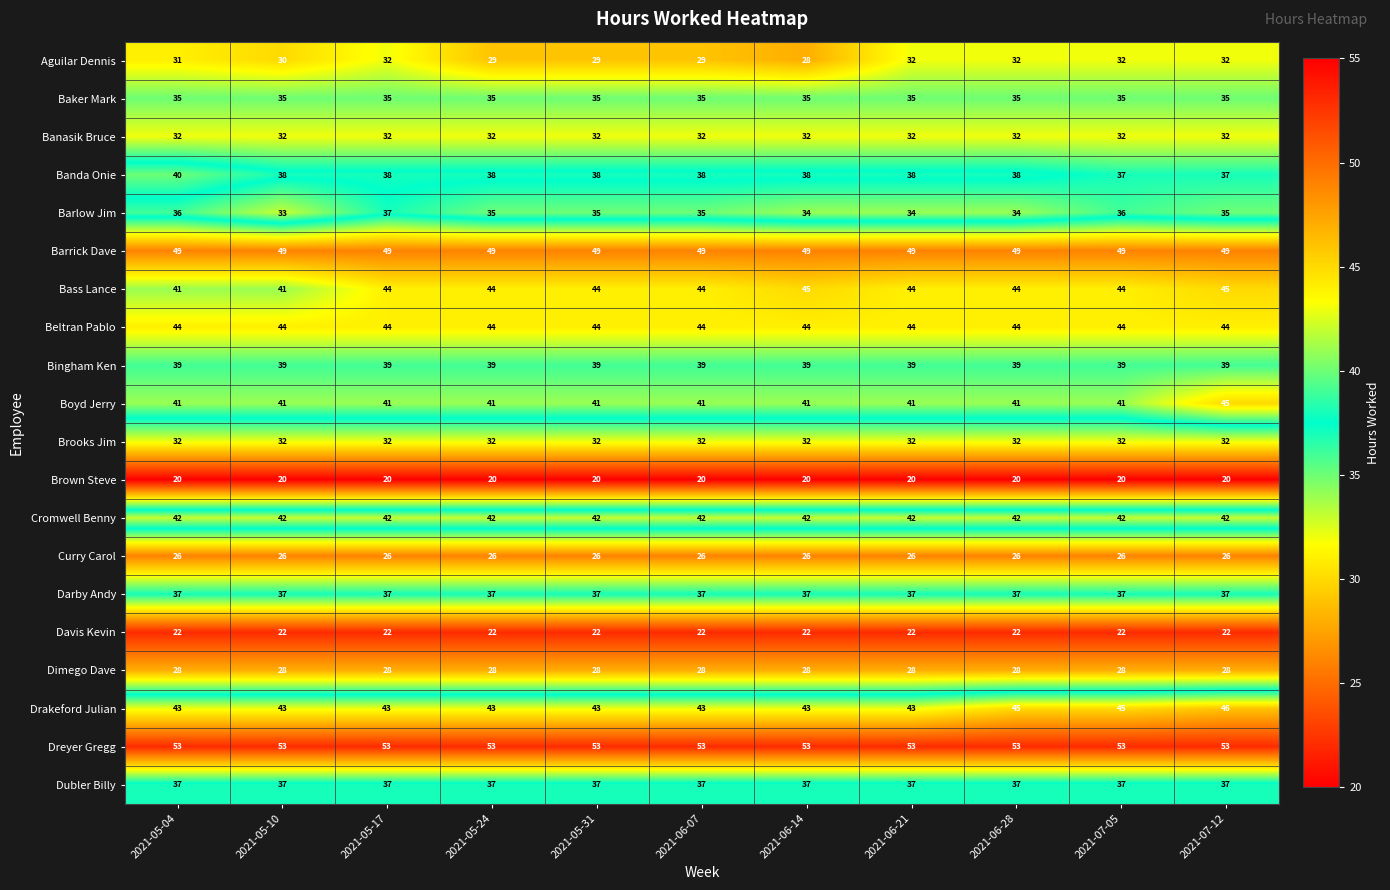

What is the smallest value displayed?

20